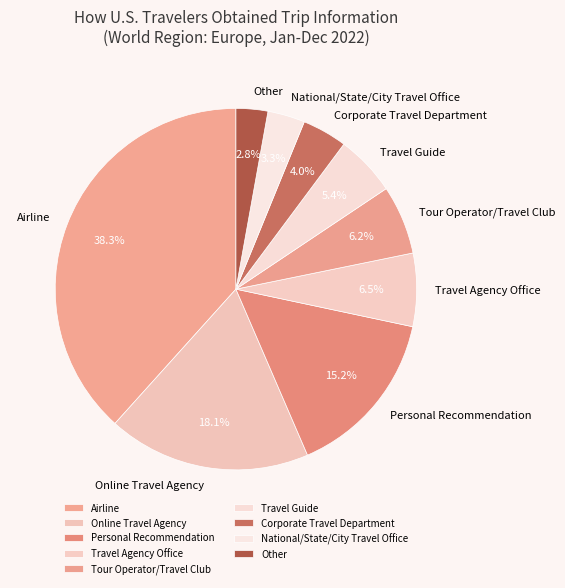

Is the sum of Tour Operator/Travel Club and Travel Agency Office greater than half?

No